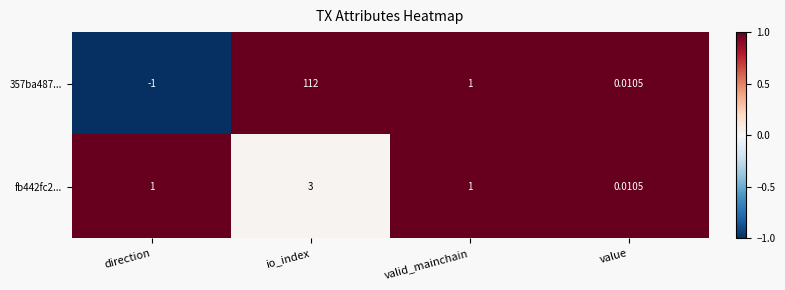

How many values in the fb442fc2... series are below 1?

1